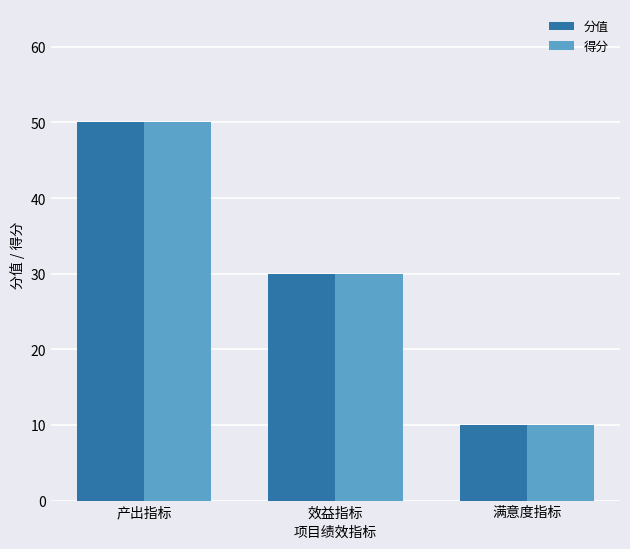

Is the value of 得分 at 产出指标 greater than the value of 分值 at 满意度指标?

Yes